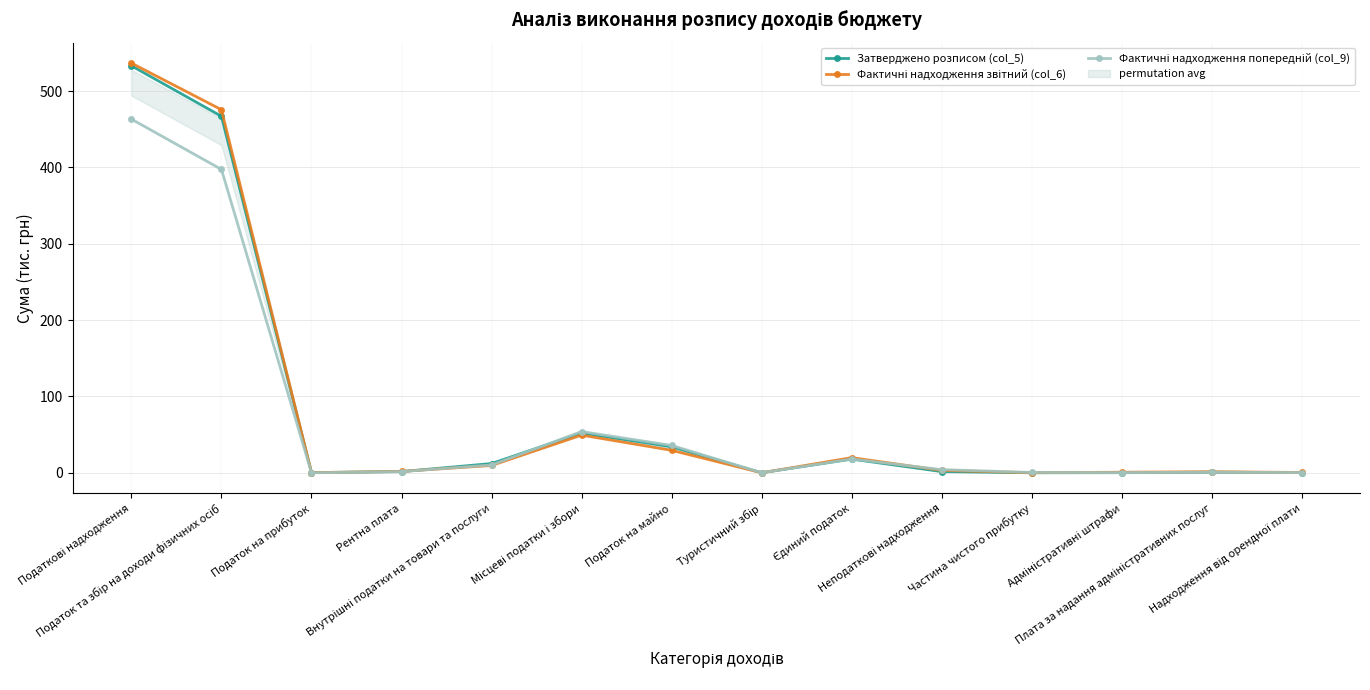

What position from the left is Частина чистого прибутку?

11